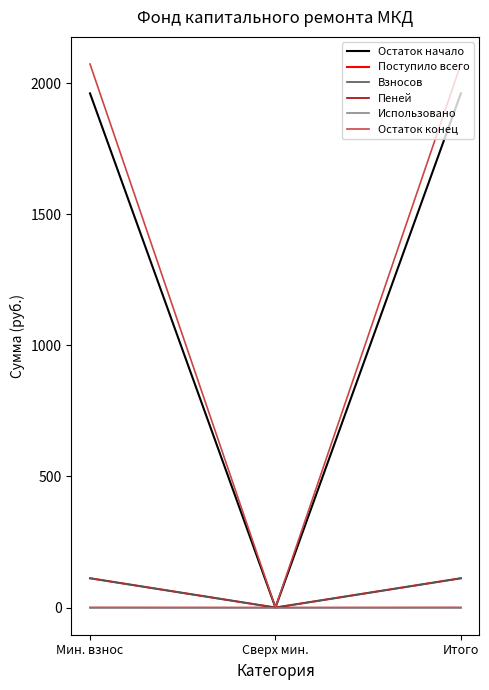

Does the chart have visible grid lines?

No